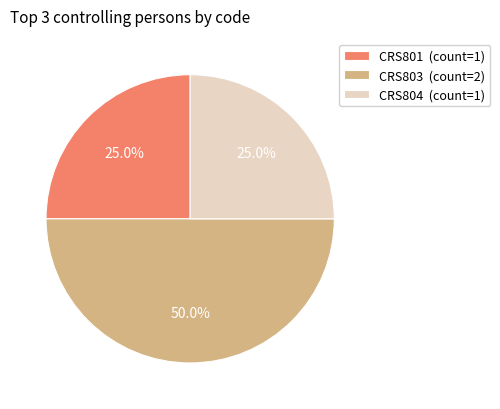

How much of the chart is everything except CRS801?

75.0%